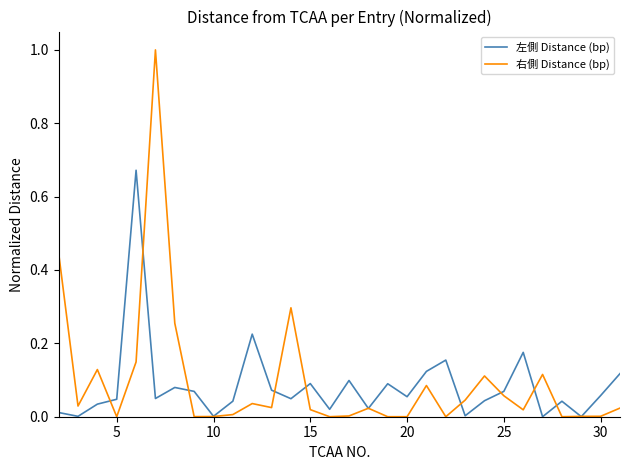

What is the highest value of the 右側 Distance (bp) series?

1.0